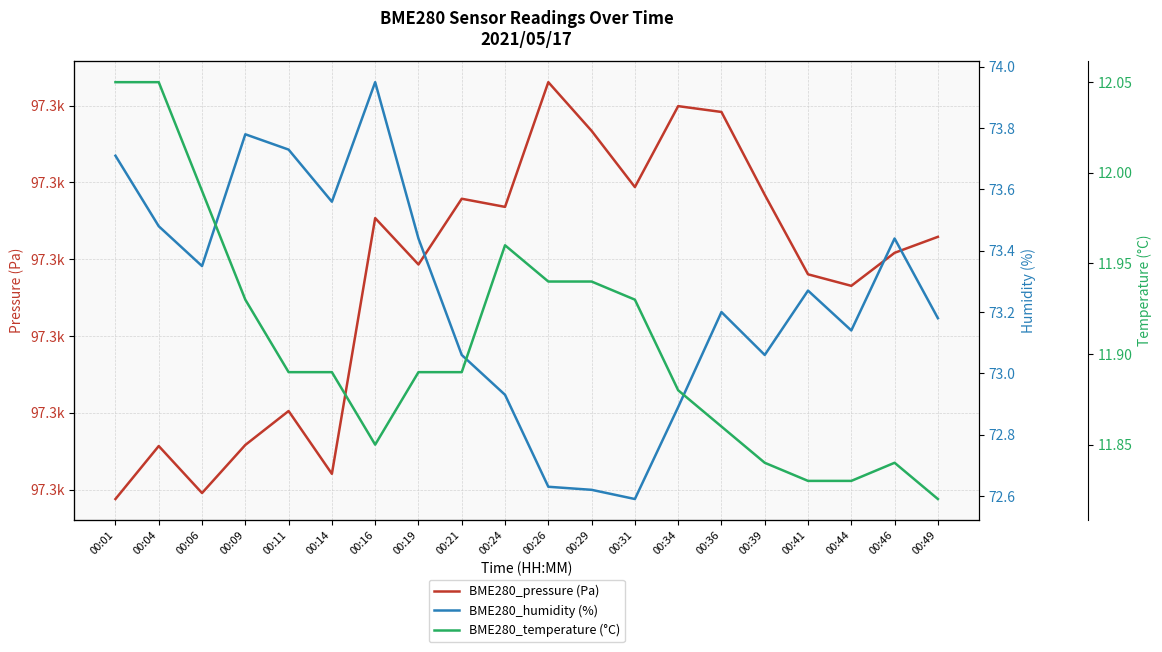

Is this an area chart (filled region under the line)?

No